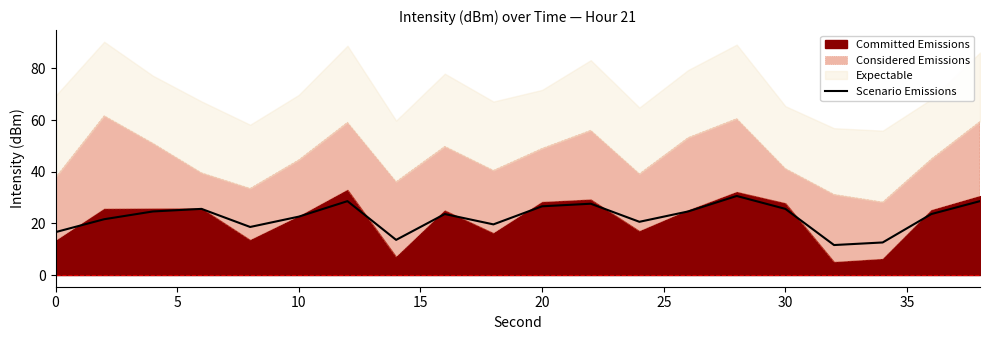

How many interior local peaks (higher than both neighbors) does the data have?

5